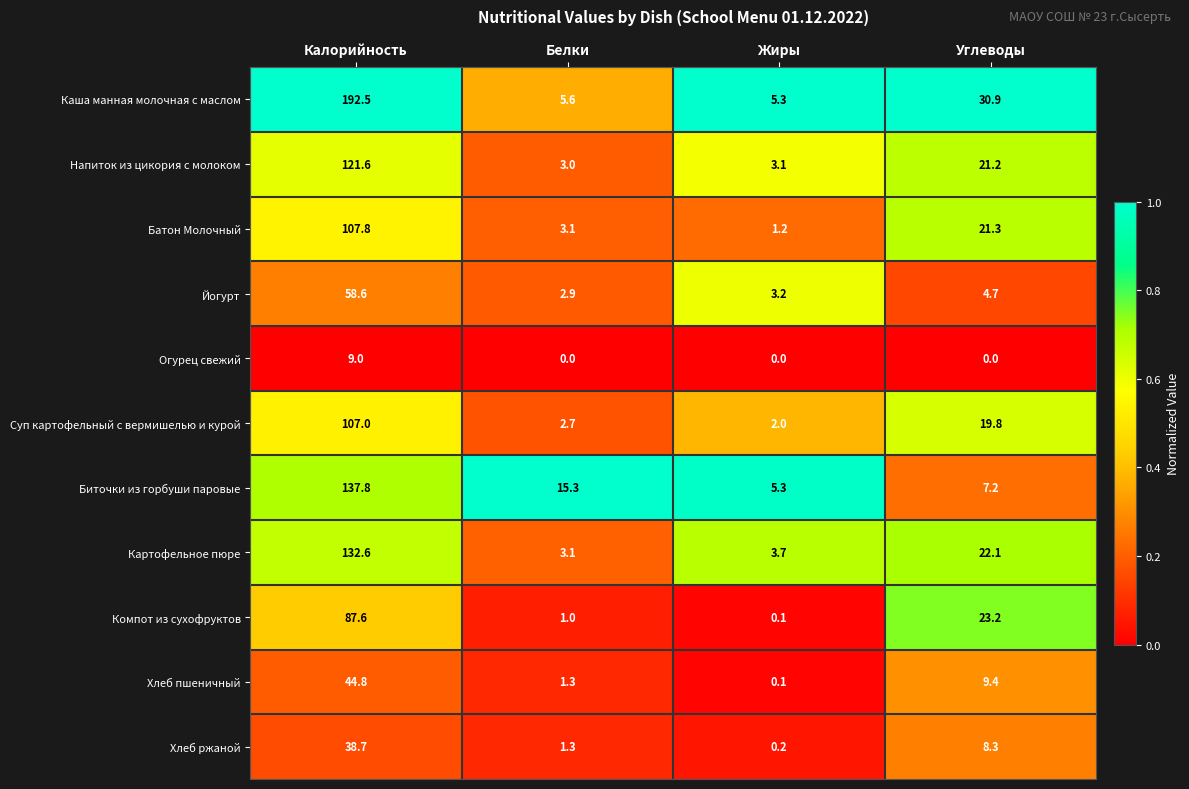

Which category has the highest value in the Хлеб пшеничный series?

Калорийность